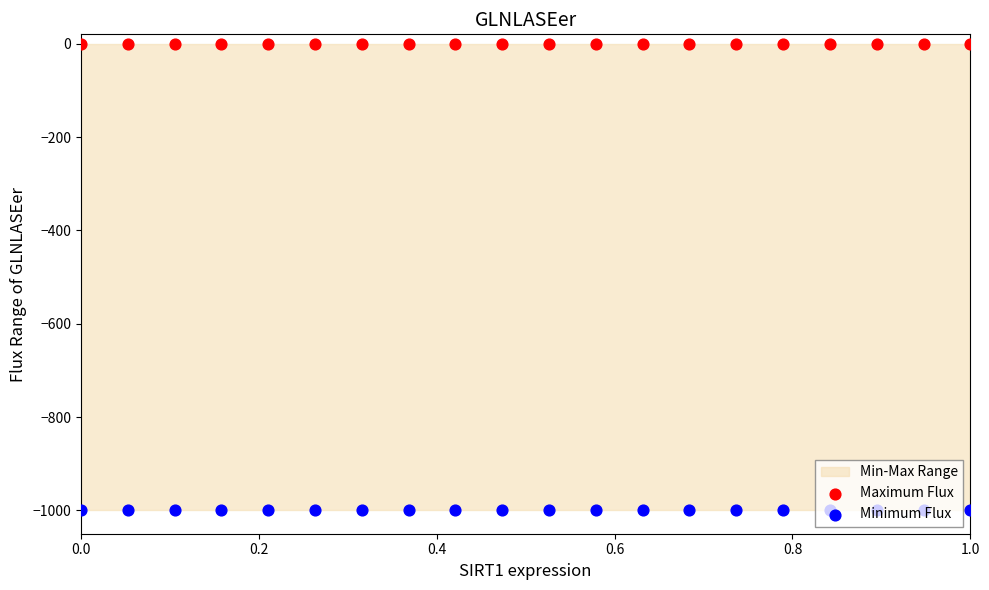

Which series has the largest total across all categories?

Maximum Flux